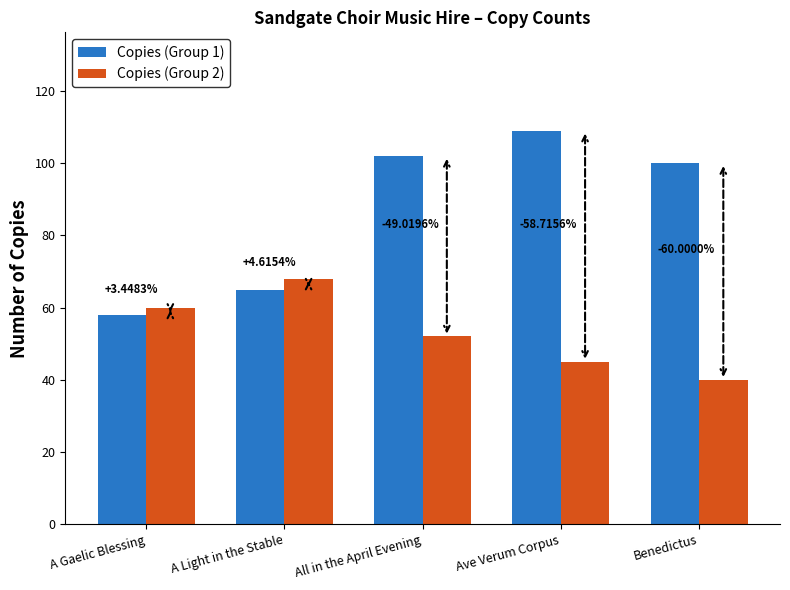

Does the chart contain any negative values?

No